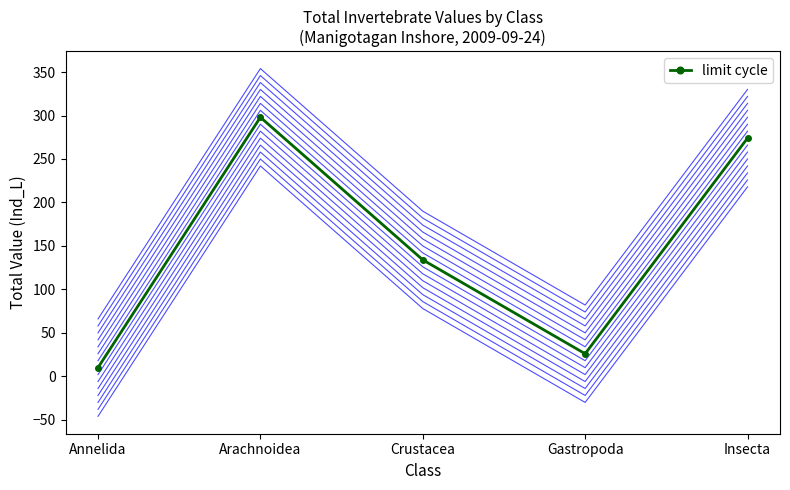

List the labels in order of value, largest first.

Arachnoidea, Insecta, Crustacea, Gastropoda, Annelida